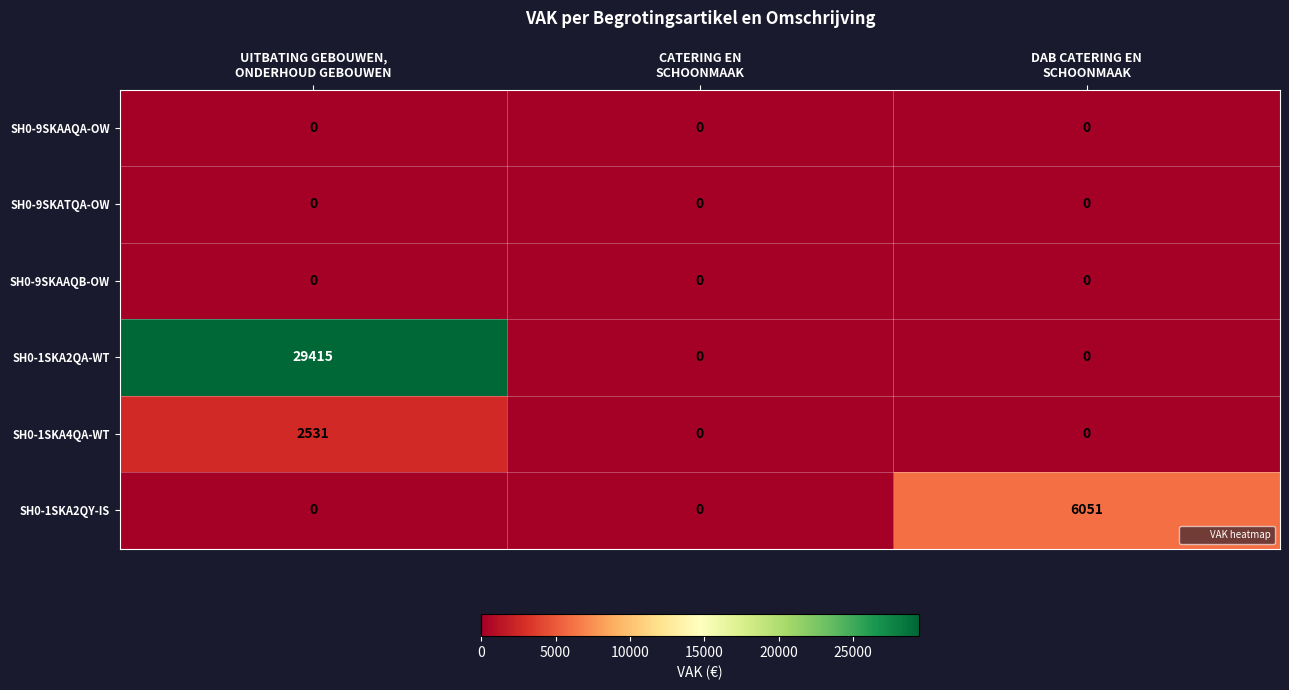

What is the difference between the highest and lowest values at DAB CATERING EN
SCHOONMAAK?

6051